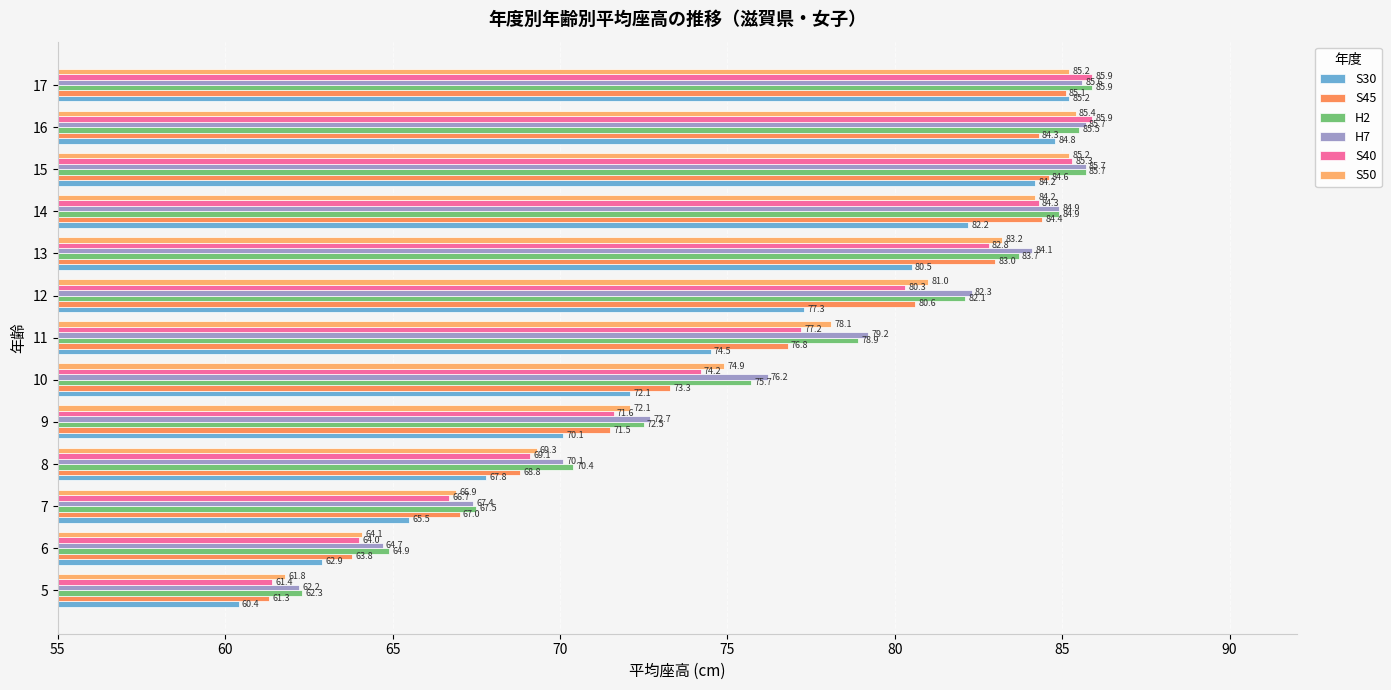

Which series has the largest total across all categories?

H7